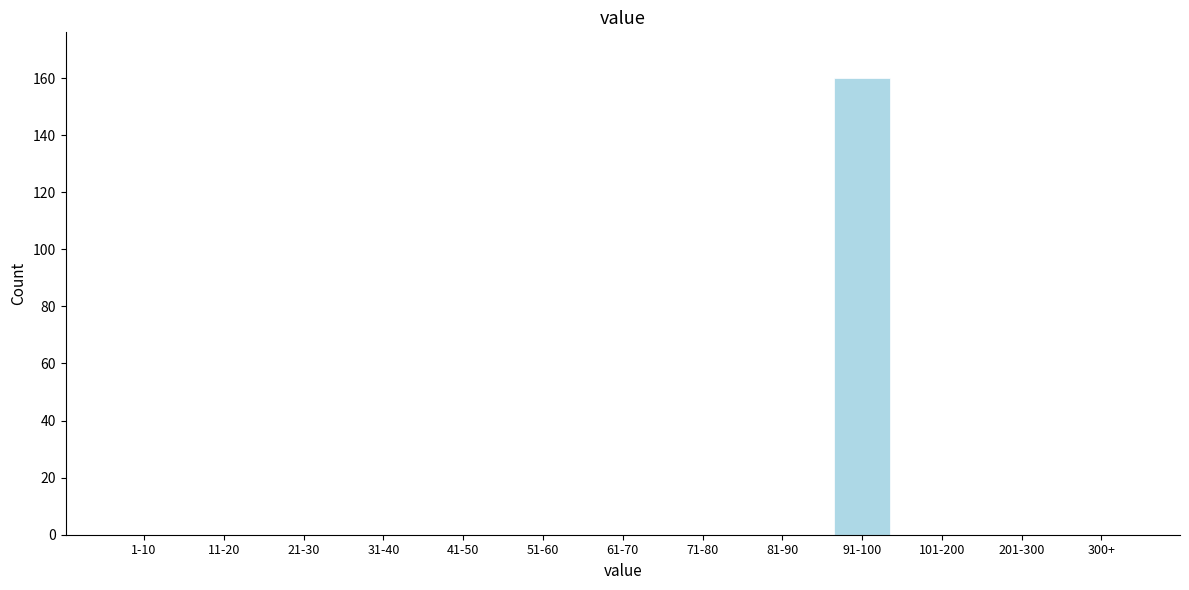

Reading left to right, what are all the values shown in this chart?

1-10=0	11-20=0	21-30=0	31-40=0	41-50=0	51-60=0	61-70=0	71-80=0	81-90=0	91-100=160	101-200=0	201-300=0	300+=0